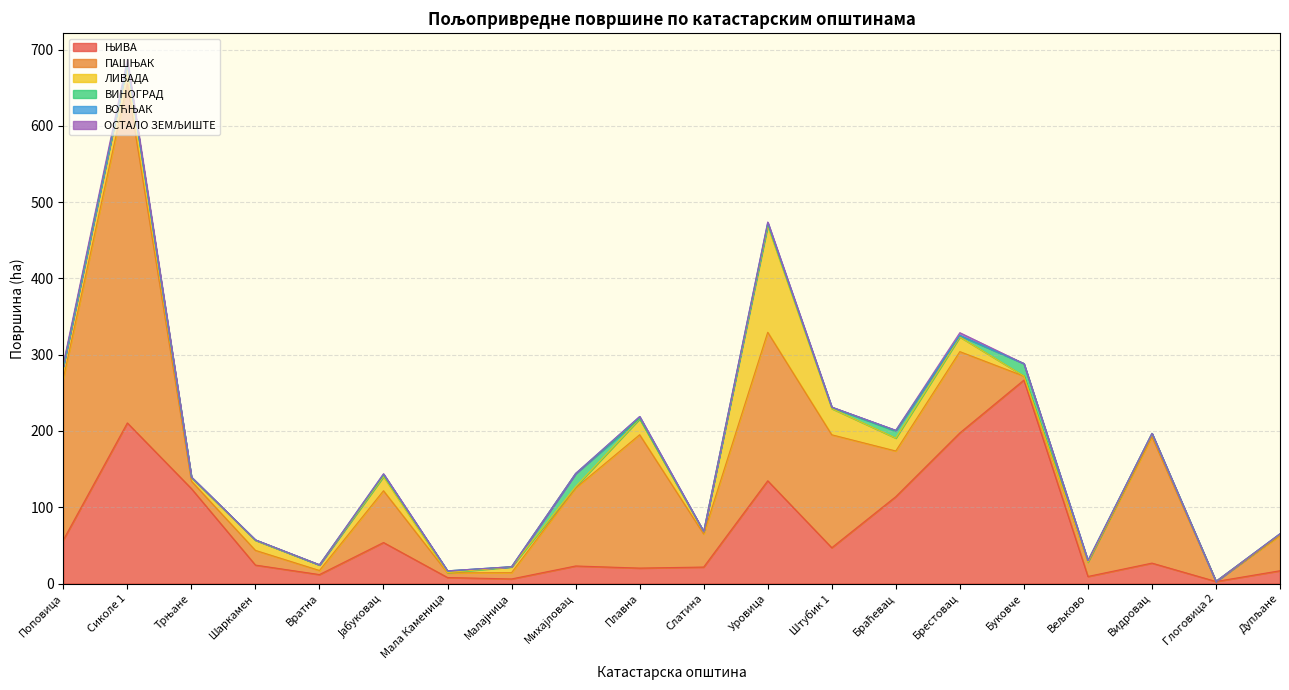

What is the spread (max minus min) of values at Михајловац?

102.1